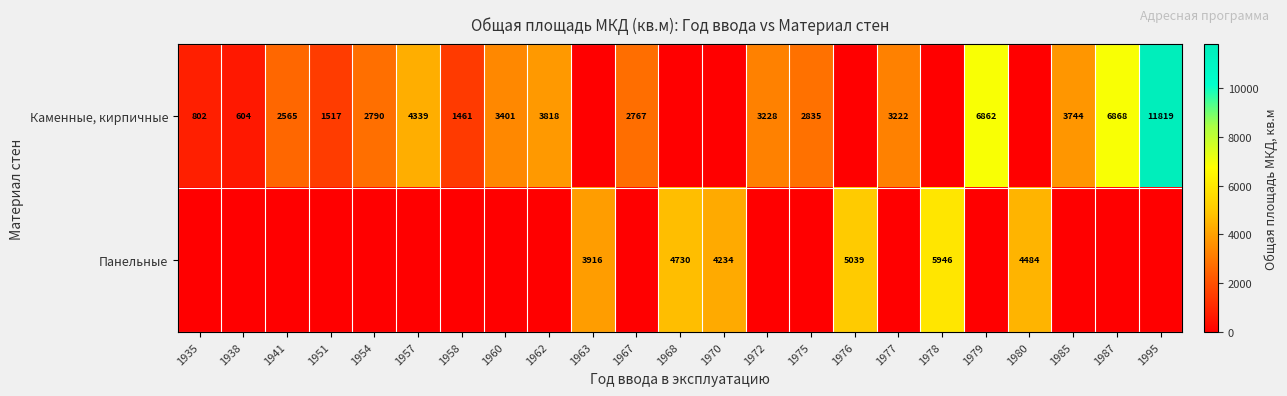

What is the sum of the Каменные, кирпичные values at 1957 and 1985?

8083